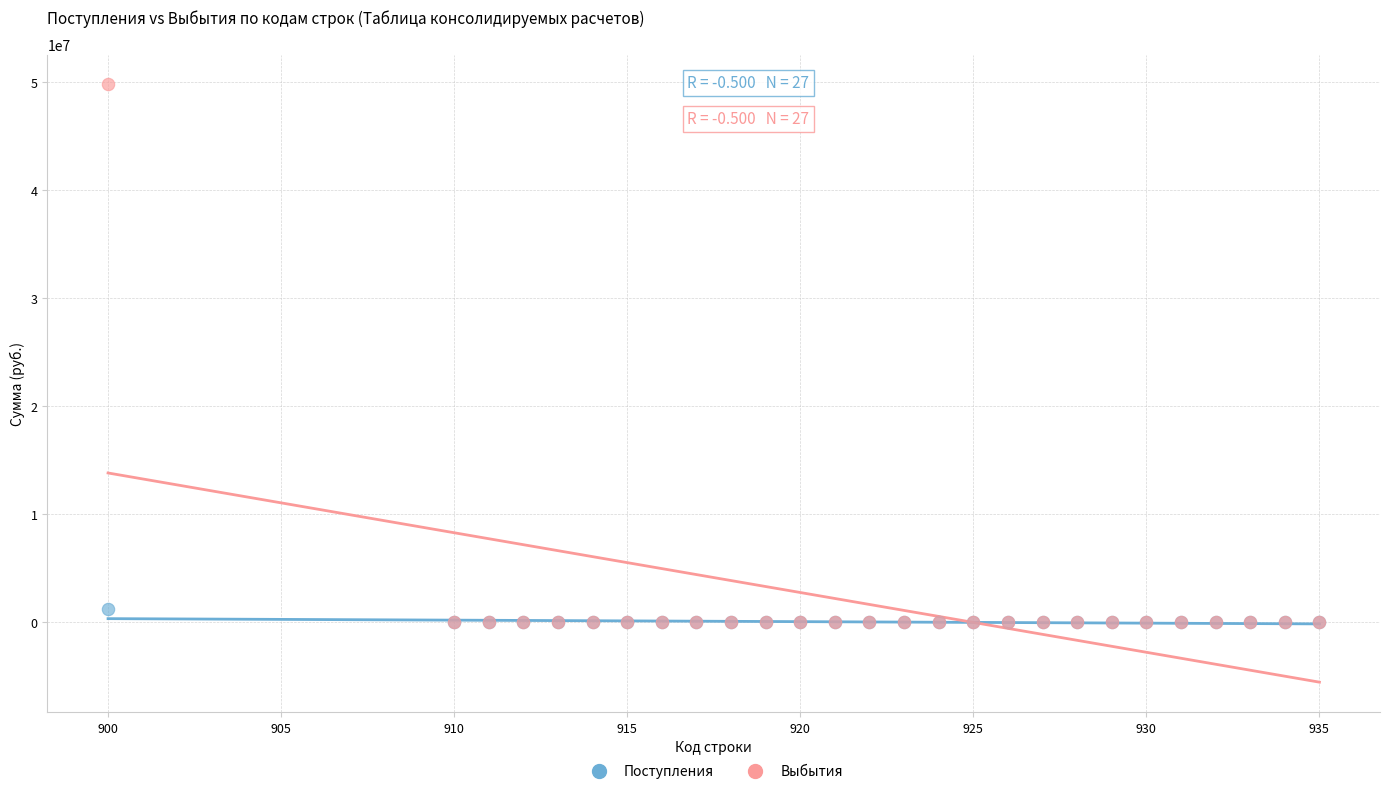

What are all the series names shown in the legend?

Поступления, Выбытия